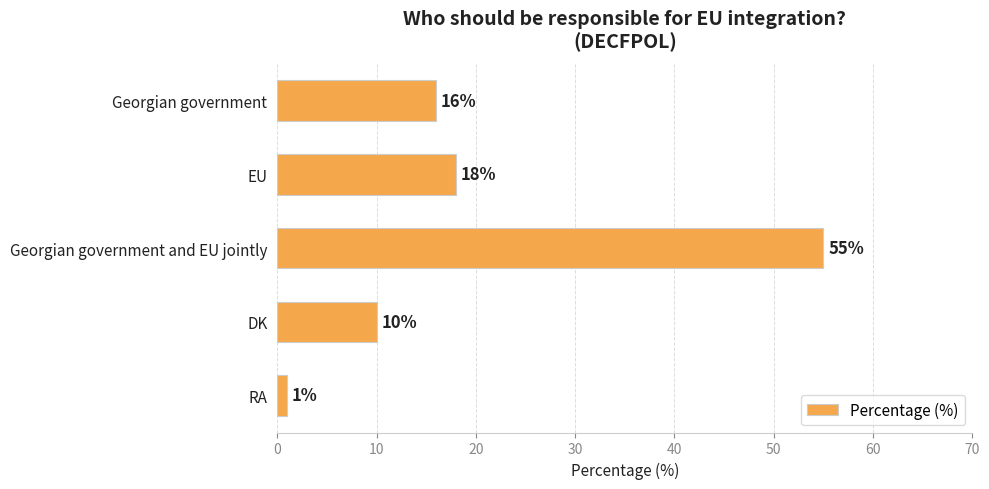

What is the change in value from EU to RA?

-17